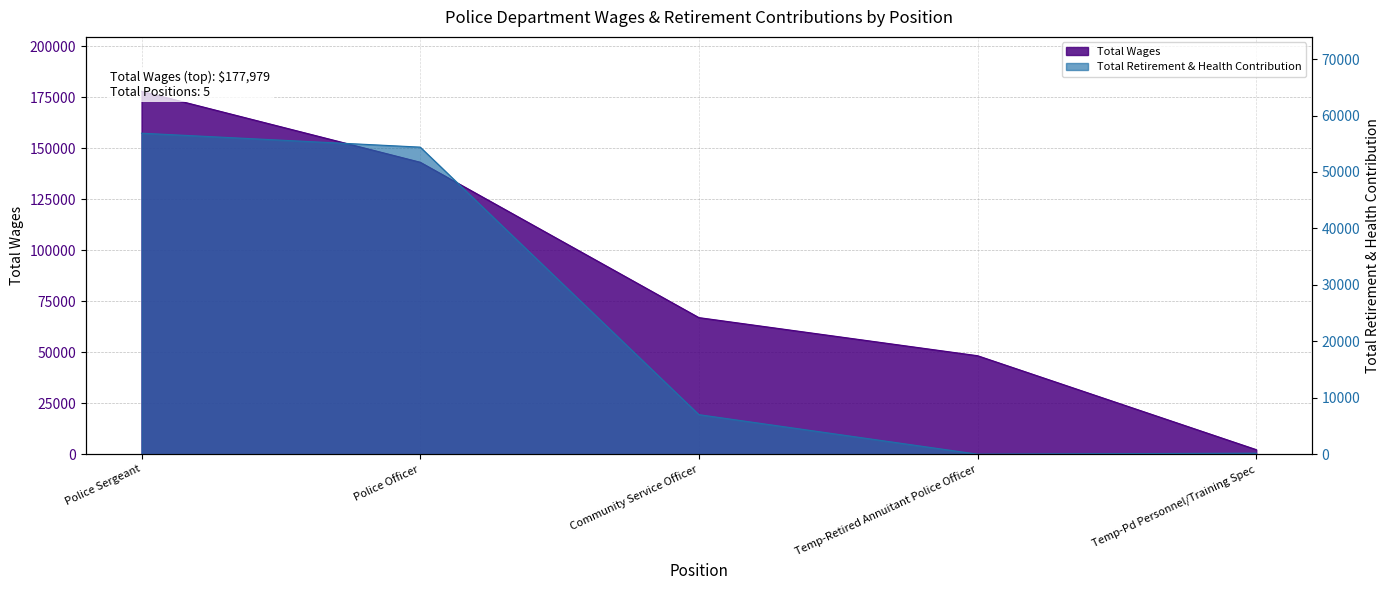

List the series in order of their peak value, lowest first.

Total Retirement & Health Contribution, Total Wages